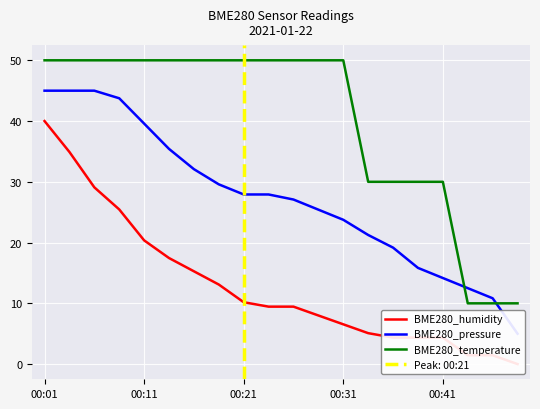

What are all the series names shown in the legend?

BME280_humidity, BME280_pressure, BME280_temperature